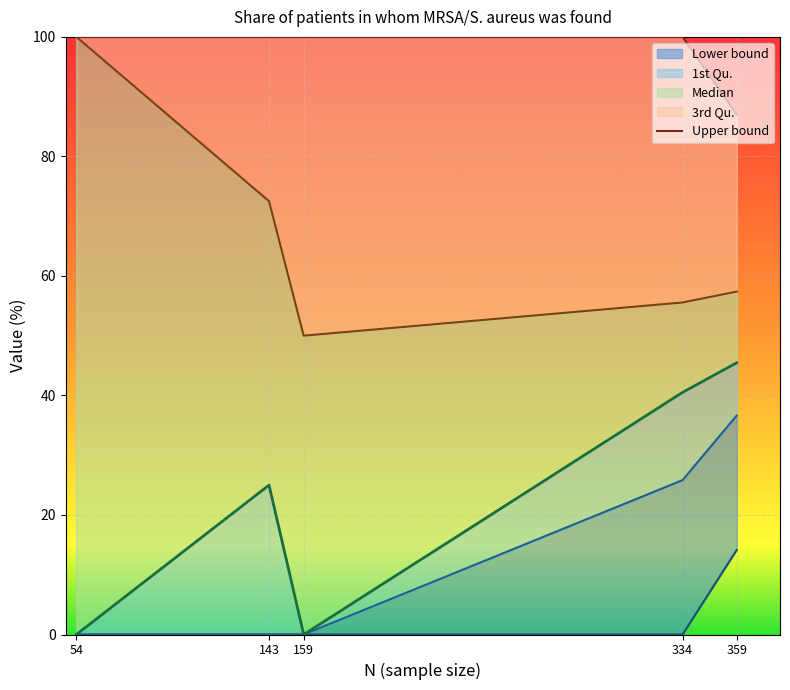

Reading left to right, transcribe all the data shown in this chart.

54=100.0	143=100.0	159=100.0	334=100.0	359=87.0